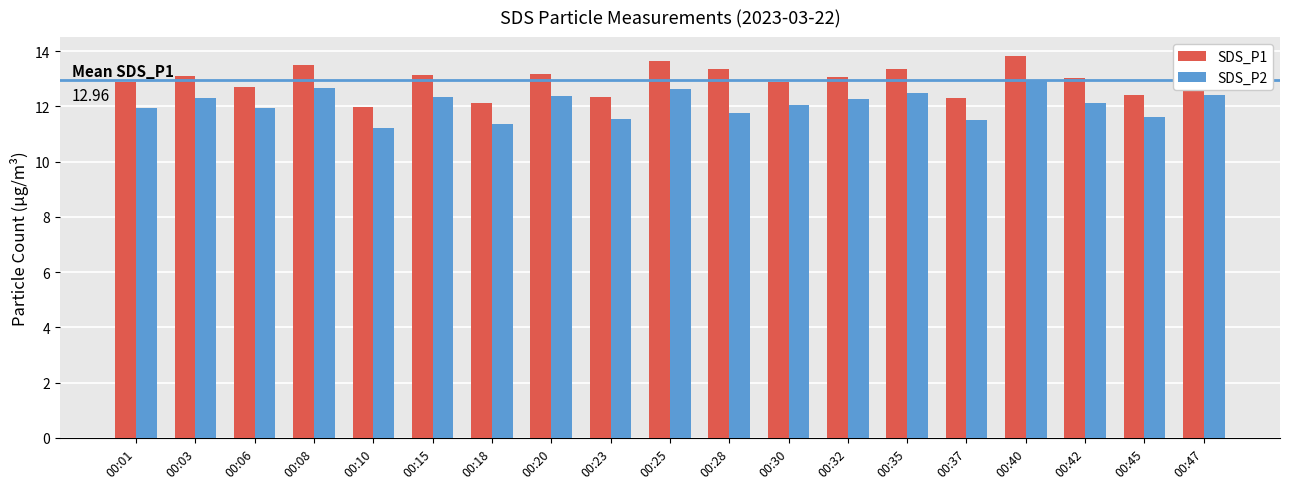

Count the number of categories in the chart.

19